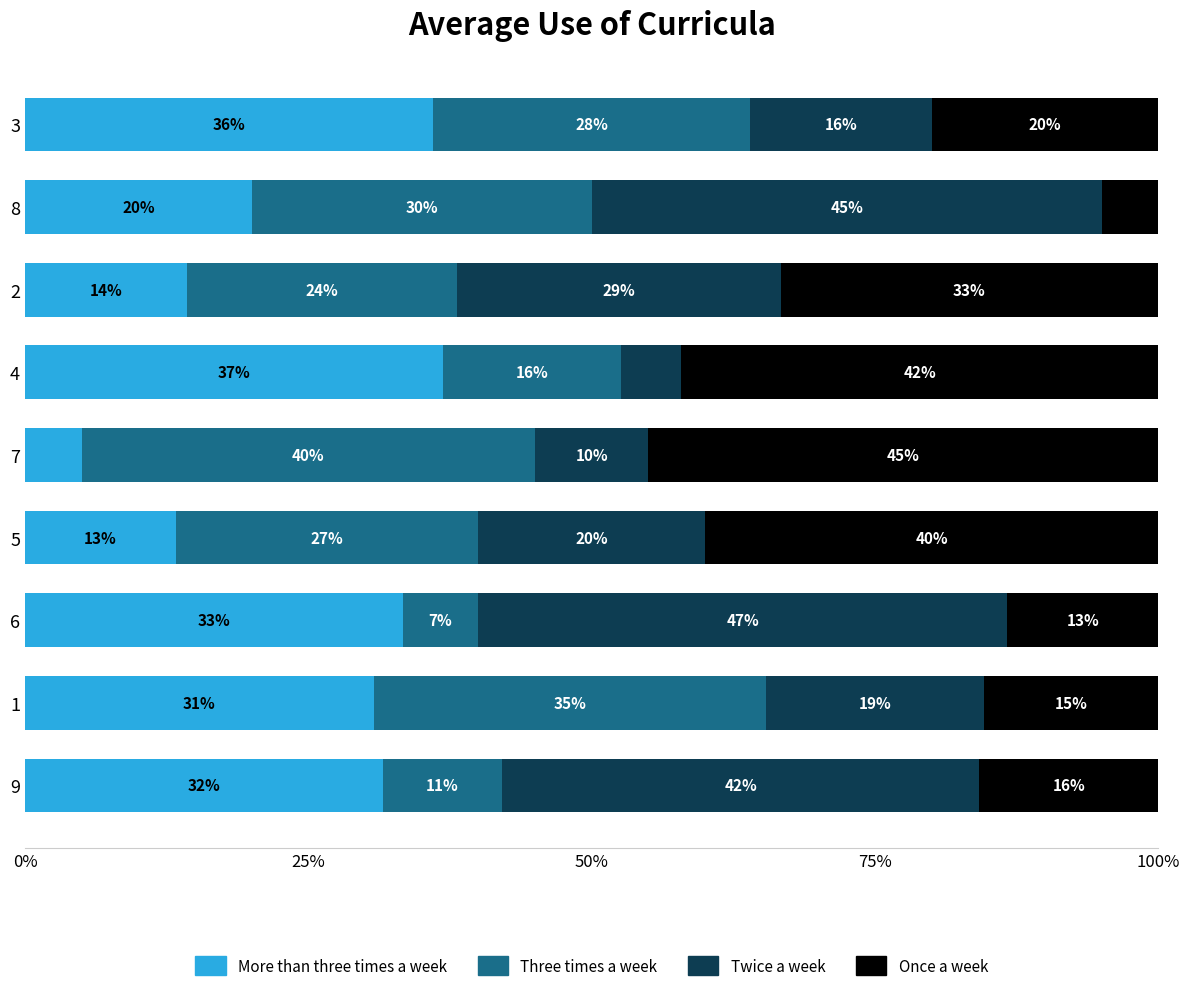

What is the maximum value for More than three times a week?

36.8